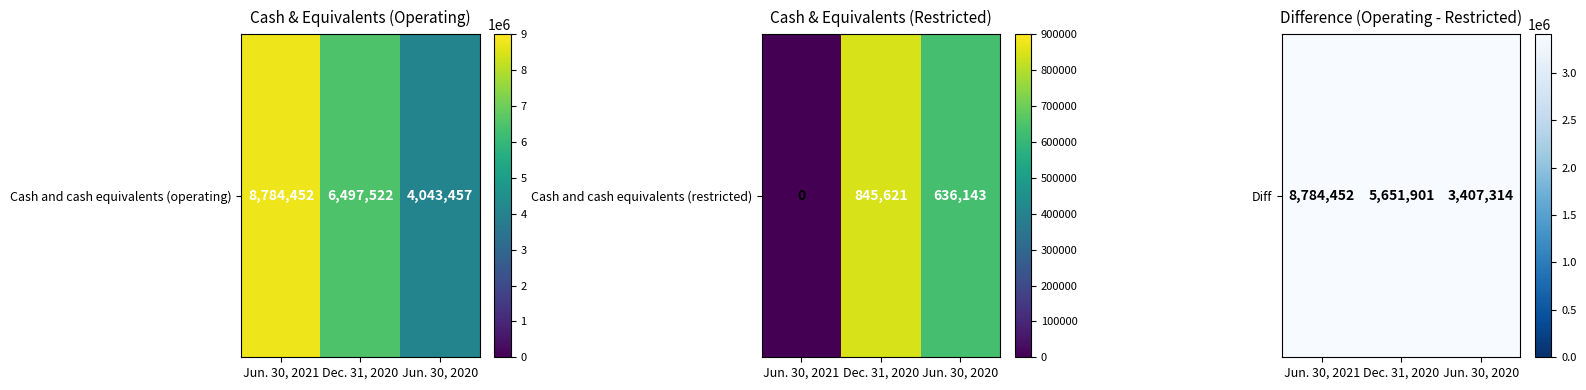

What is the average value?

5947889